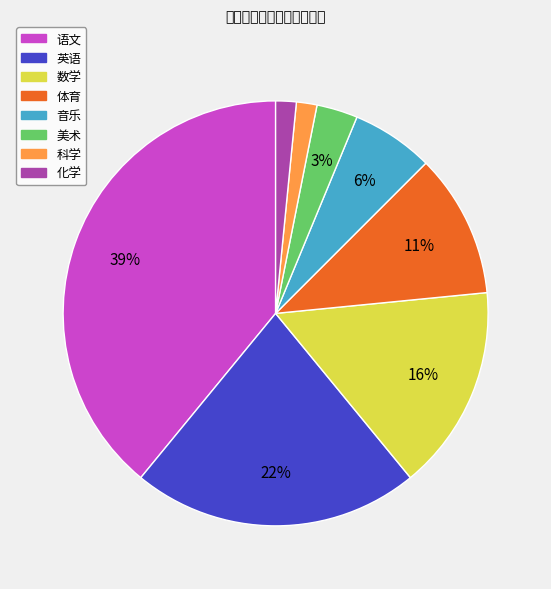

To the nearest percent, what is the average slice percentage?

12%